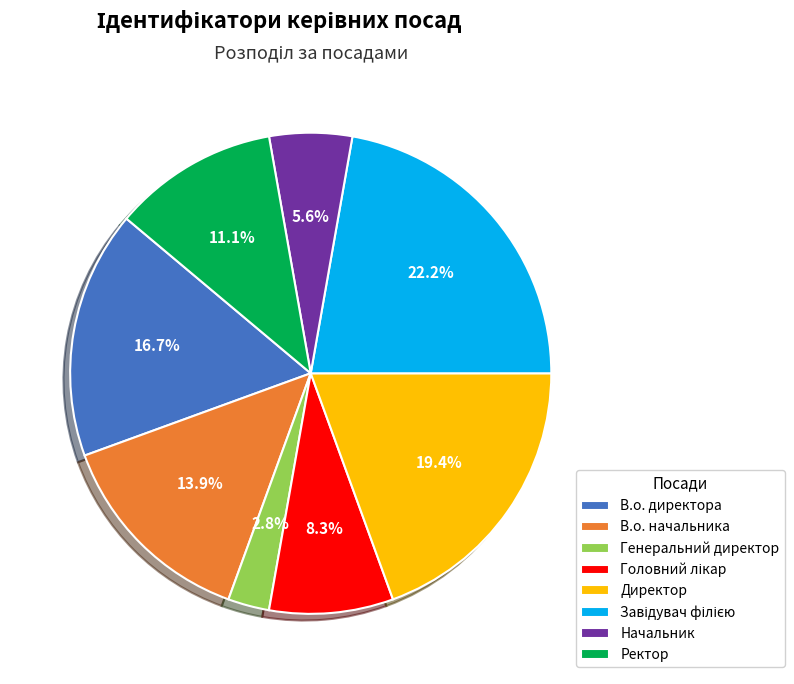

What portion of the pie excludes Ректор?

88.9%